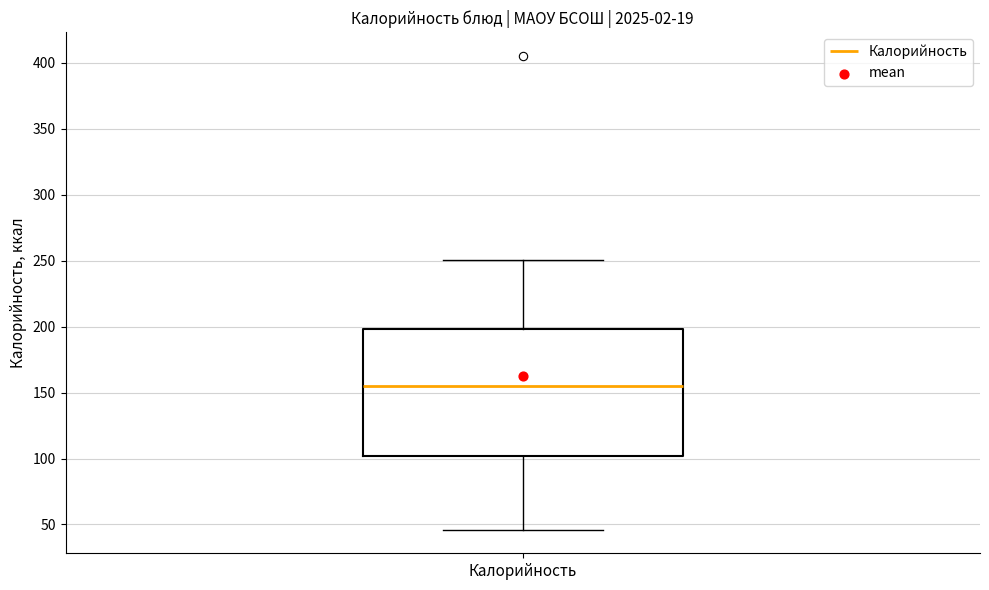

Where does the median line of the box for Калорийность sit on the y-axis? The values are not printed on the chart, so give them approximately, as read against the axis.

155